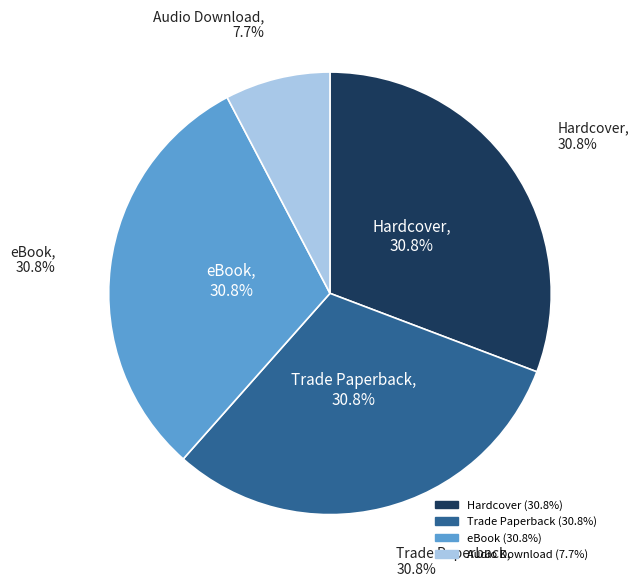

What is the smallest slice in the pie chart?

Audio Download